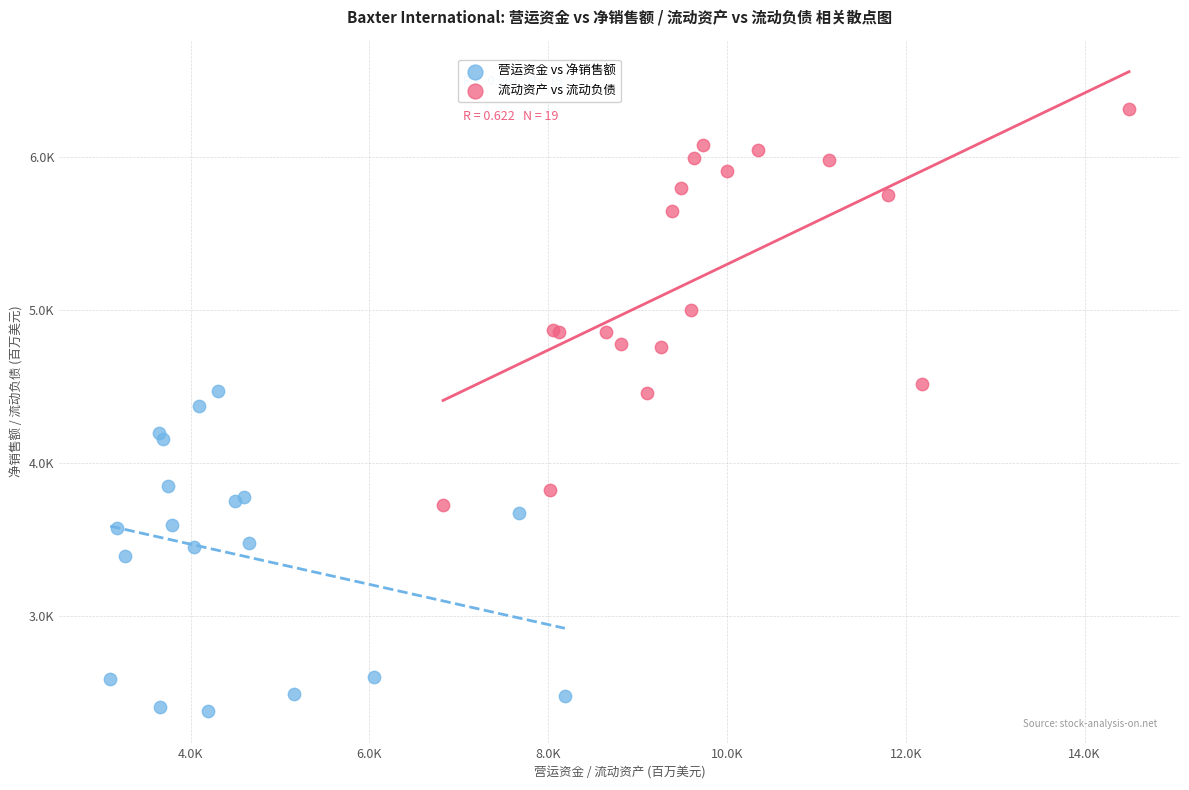

What are all the series names shown in the legend?

营运资金 vs 净销售额, 流动资产 vs 流动负债